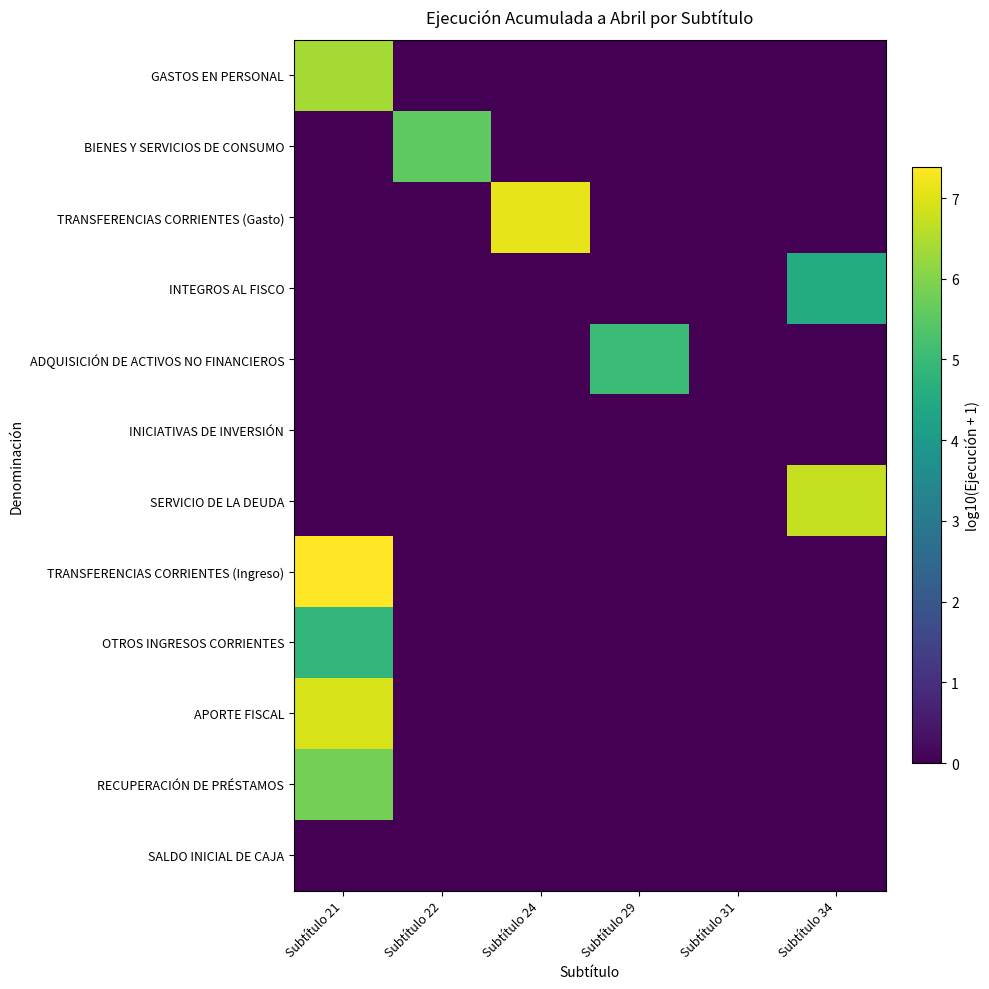

Between Subtítulo 24 and Subtítulo 29, which series saw the biggest shift?

TRANSFERENCIAS CORRIENTES (Gasto)